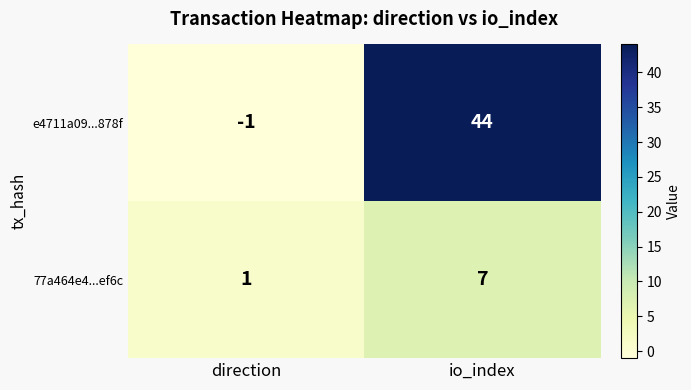

What is the average value of the 77a464e4...ef6c series?

4